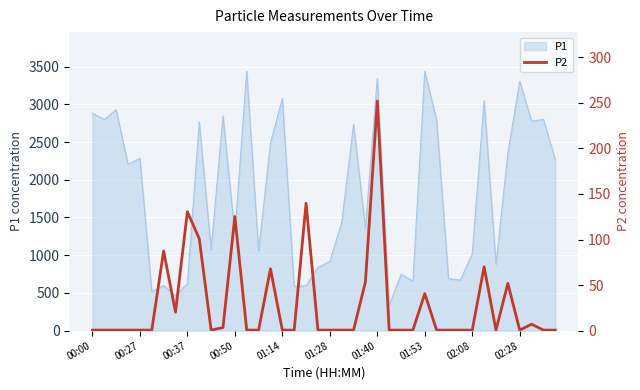

The value of P1 at 00:00 is 2882.8. True or false?

True